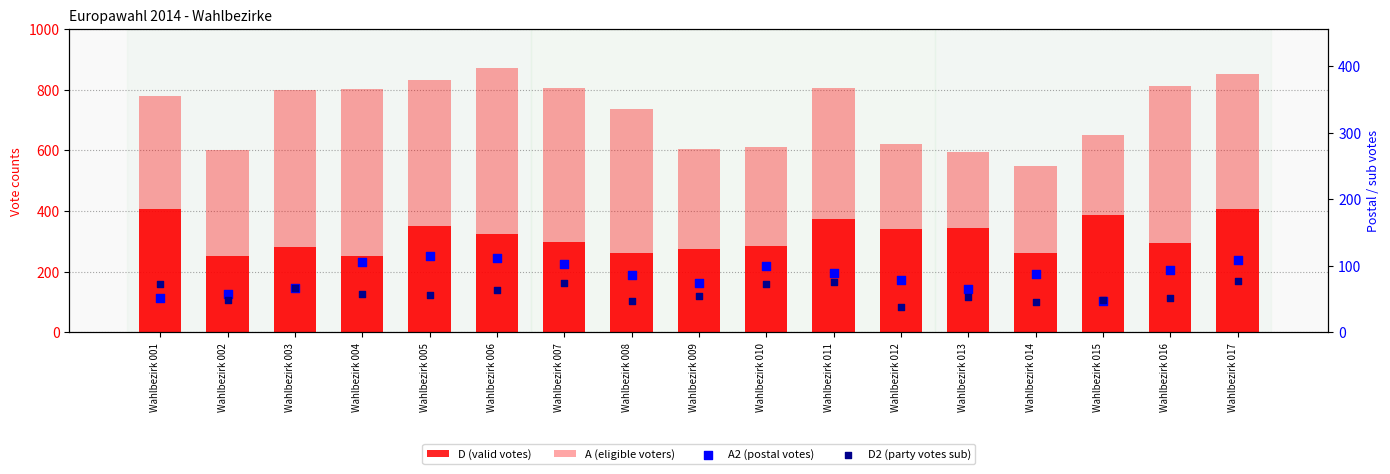

What are all the series names shown in the legend?

D (valid votes), A (eligible voters), A2 (postal votes), D2 (party votes sub)